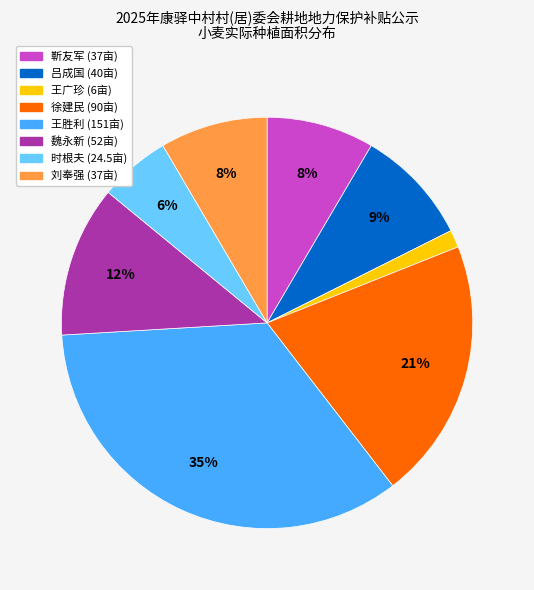

To the nearest percent, what portion does 吕成国 represent?

9%